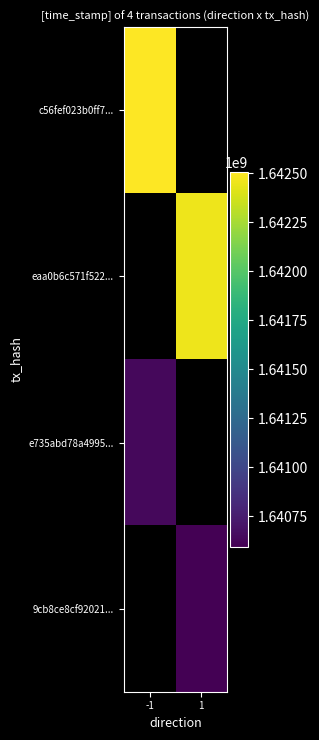

True or false: e735abd78a4995... has a value of 1640637697.0 at -1.

True